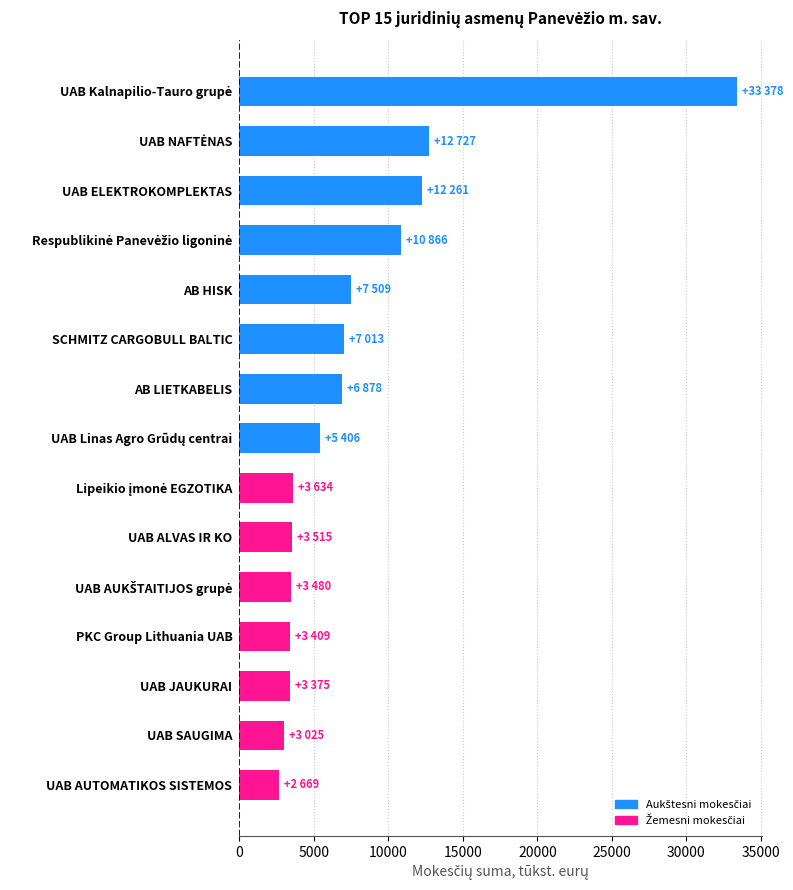

What is the greatest value displayed?

33378